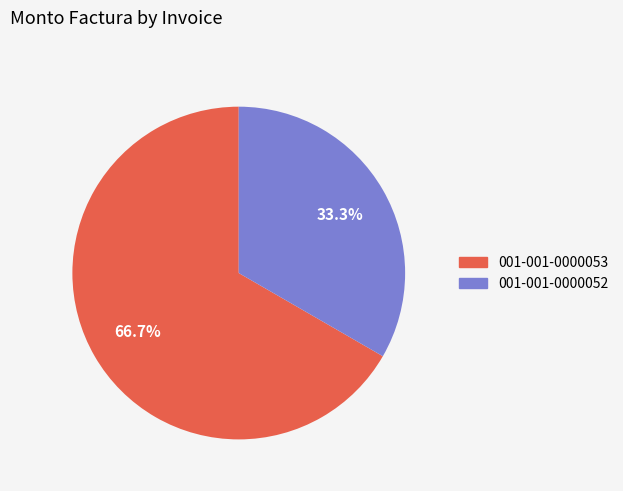

Which has a higher value, 001-001-0000053 or 001-001-0000052?

001-001-0000053